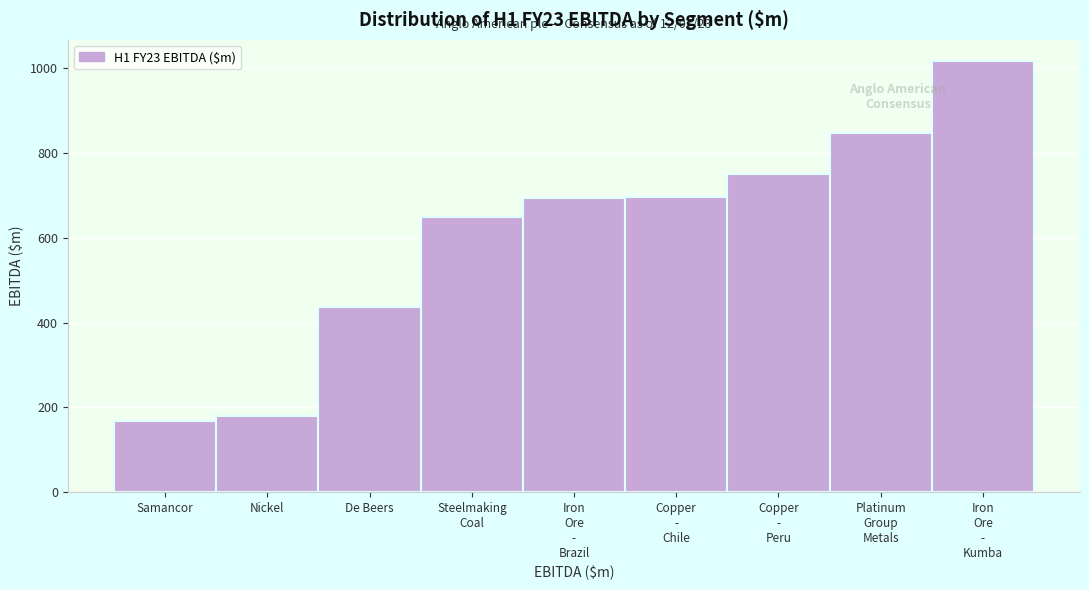

What is the maximum value shown in the chart?

1016.1